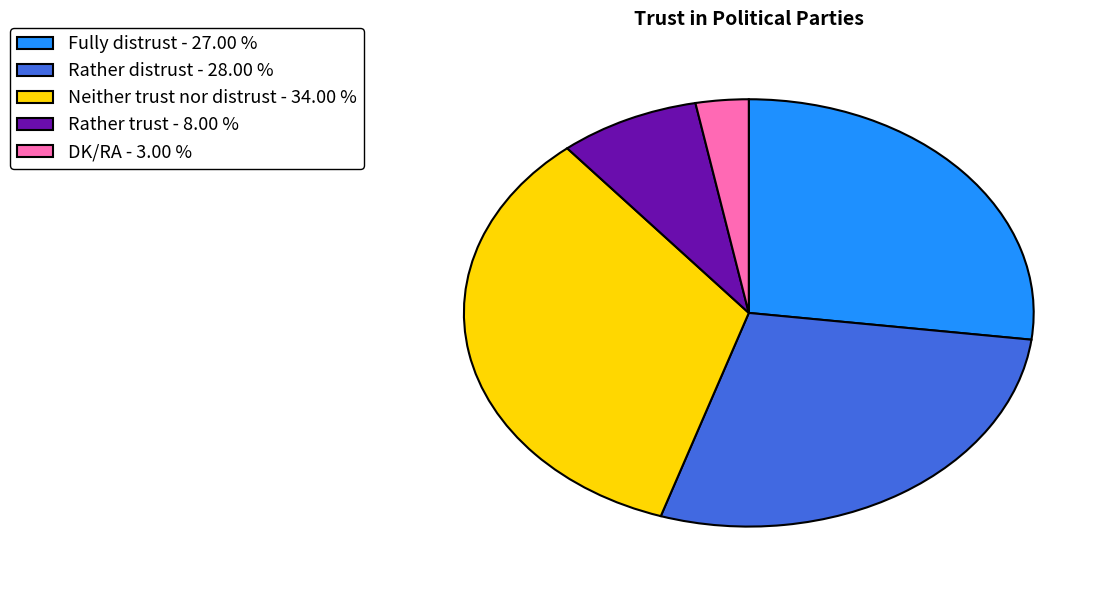

Which slice is the largest?

Neither trust nor distrust - 34.00 %